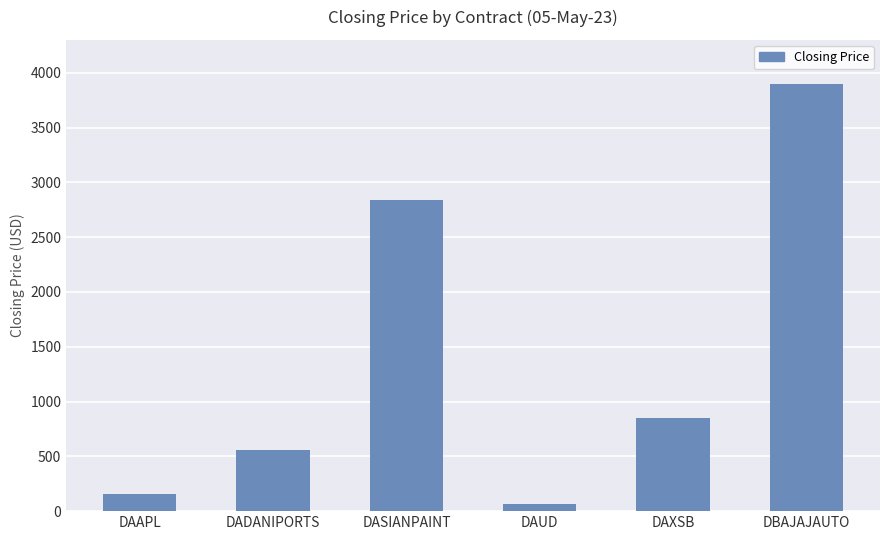

Where does the data first go above 846?

DASIANPAINT